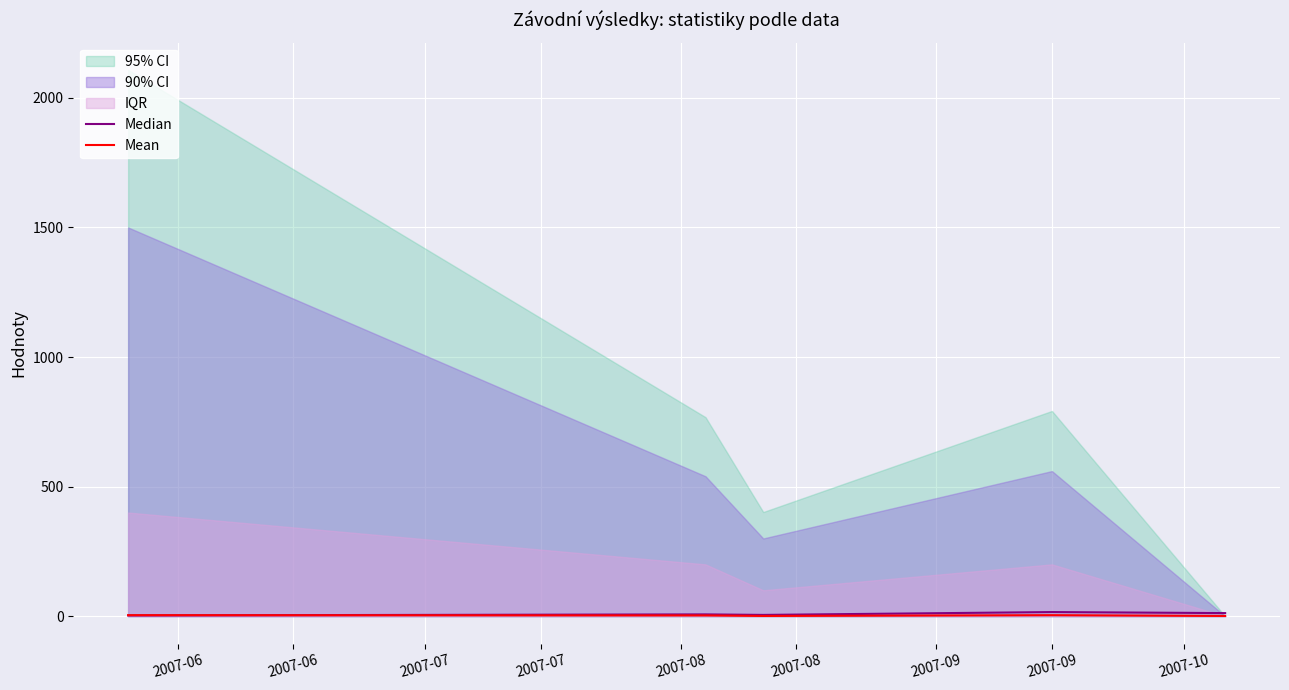

Where is Mean nearest to the value 2?

2007-06